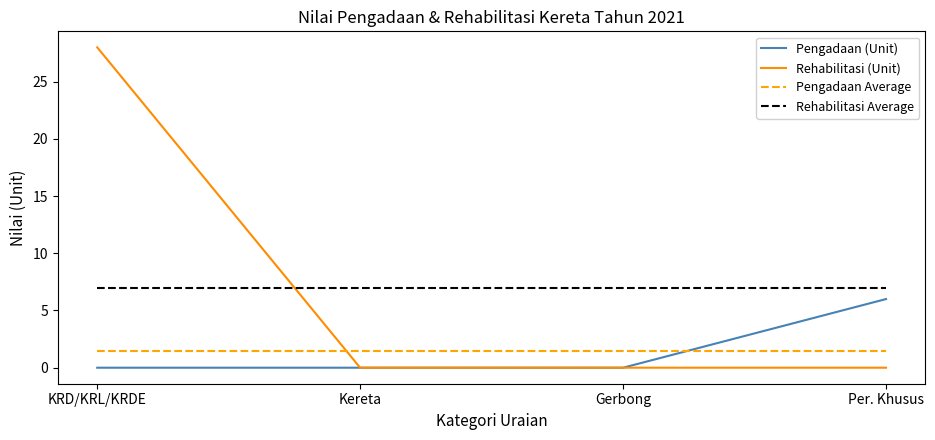

The value of Pengadaan Average at Per. Khusus is 0.3. True or false?

False